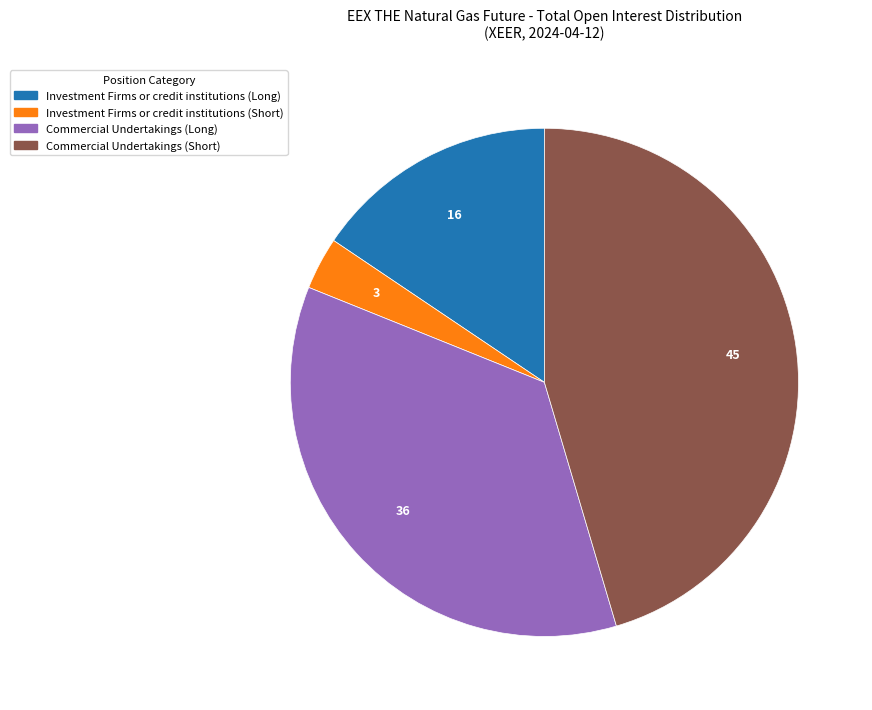

How many slices are in this pie chart?

4